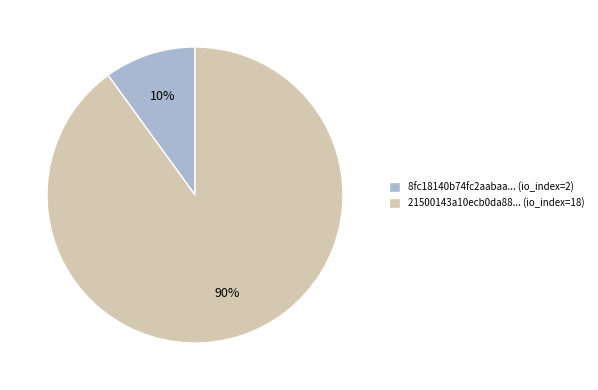

Between 21500143a10ecb0da88... (io_index=18) and 8fc18140b74fc2aabaa... (io_index=2), which is larger?

21500143a10ecb0da88... (io_index=18)